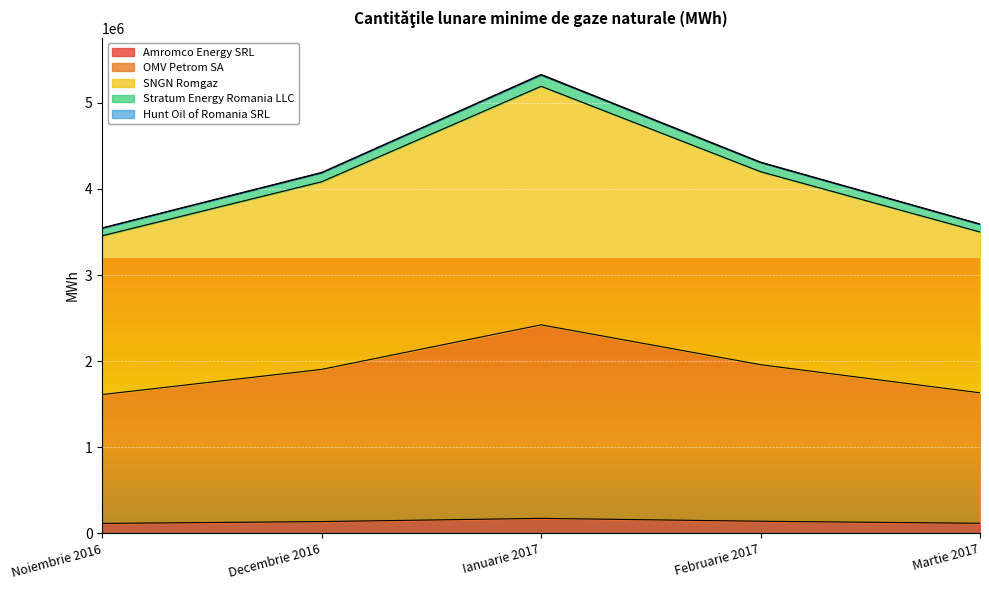

Where is SNGN Romgaz nearest to the value 4325045?

Februarie 2017